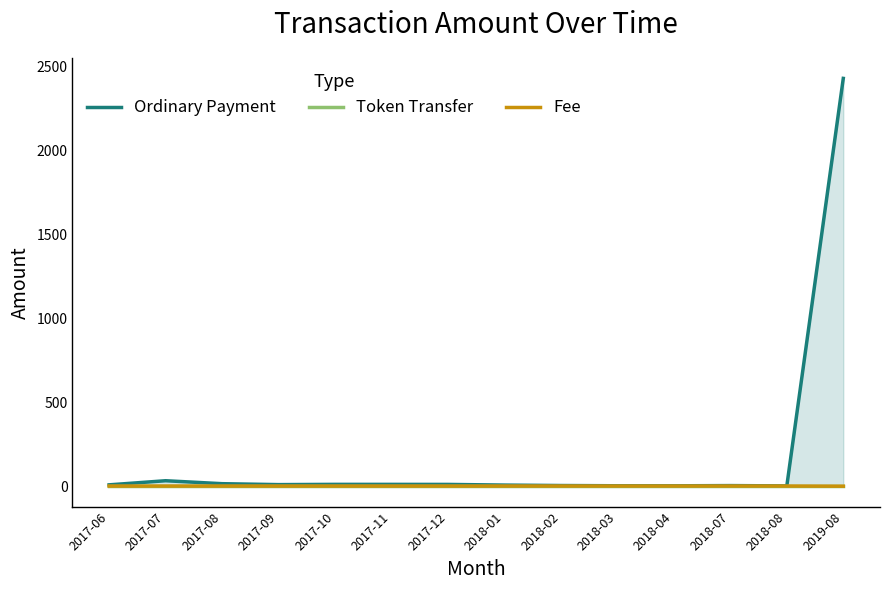

What is the maximum value shown in the chart?

2430.0